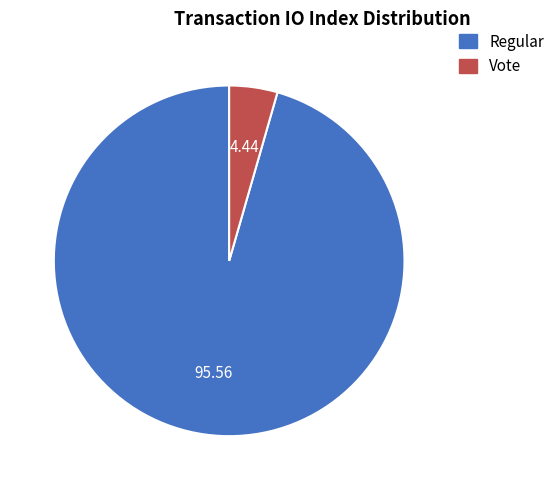

Is the sum of Vote and Regular greater than half?

Yes